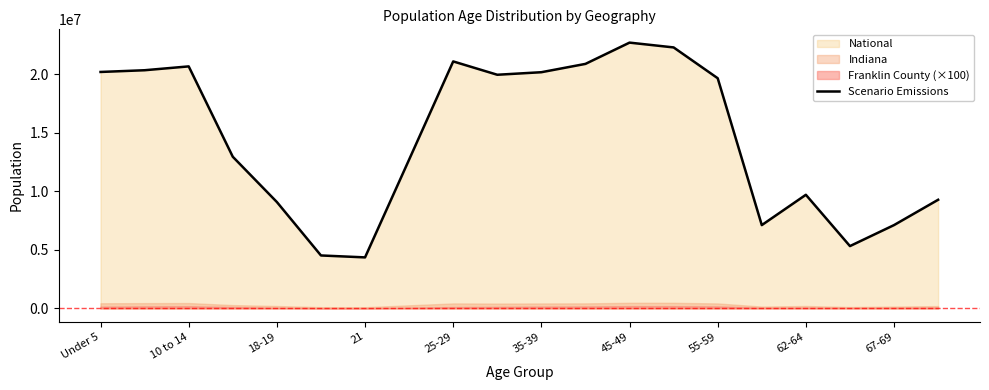

What is the maximum value for Scenario Emissions?

22708591